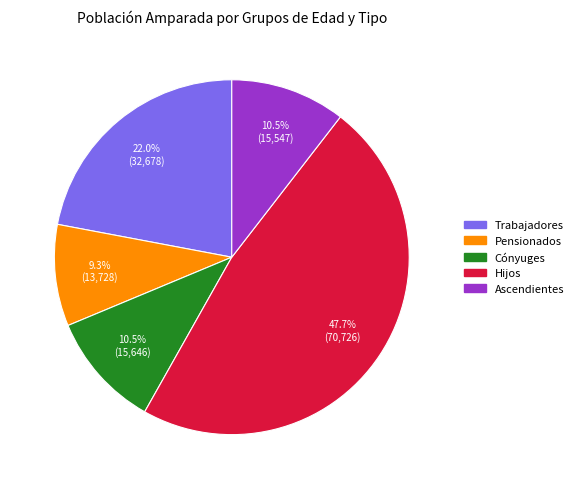

Which slice is the smallest?

Pensionados